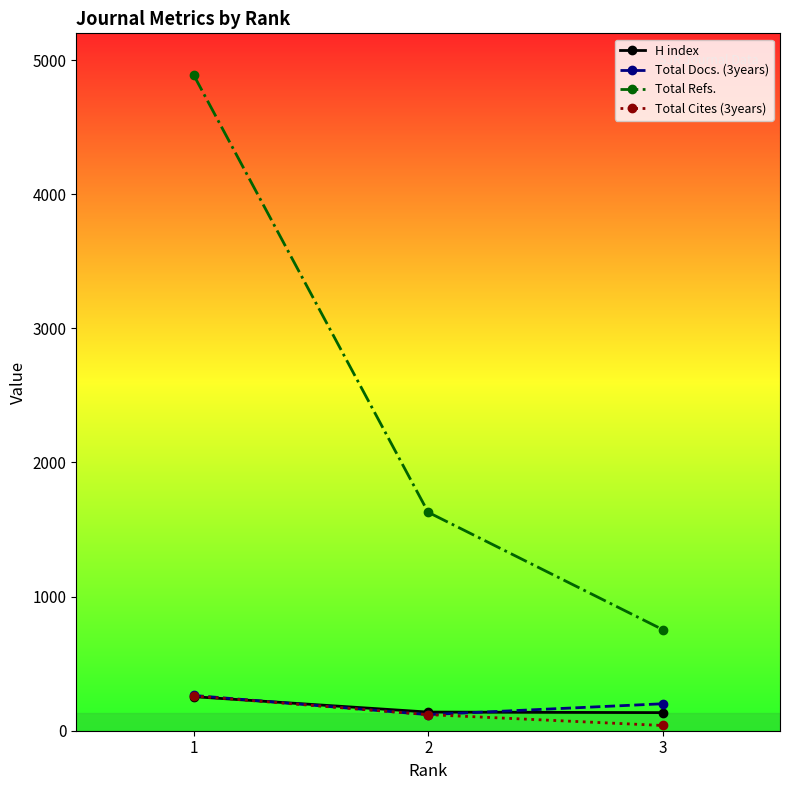

What is the minimum value for H index?

135